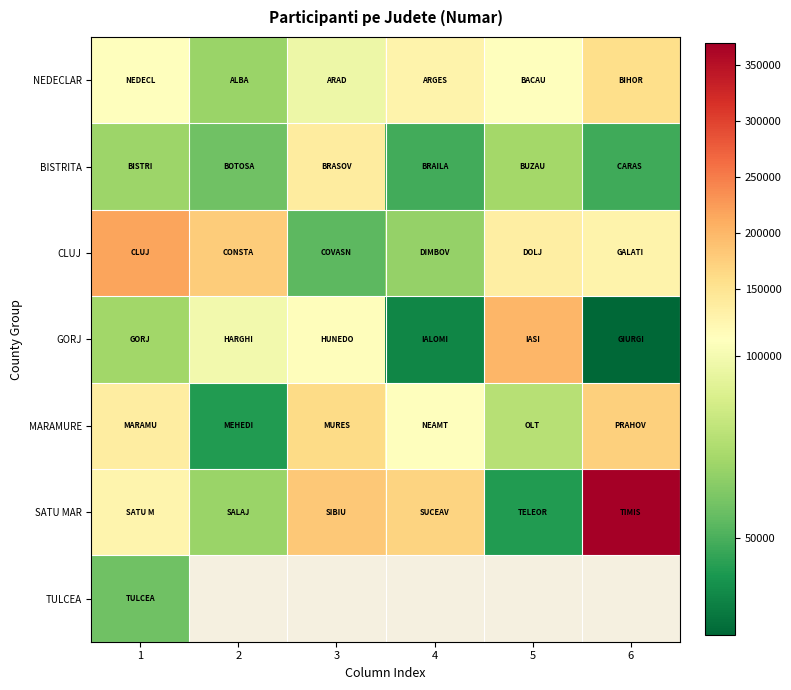

What is the spread (max minus min) of values at 6?

346726.0